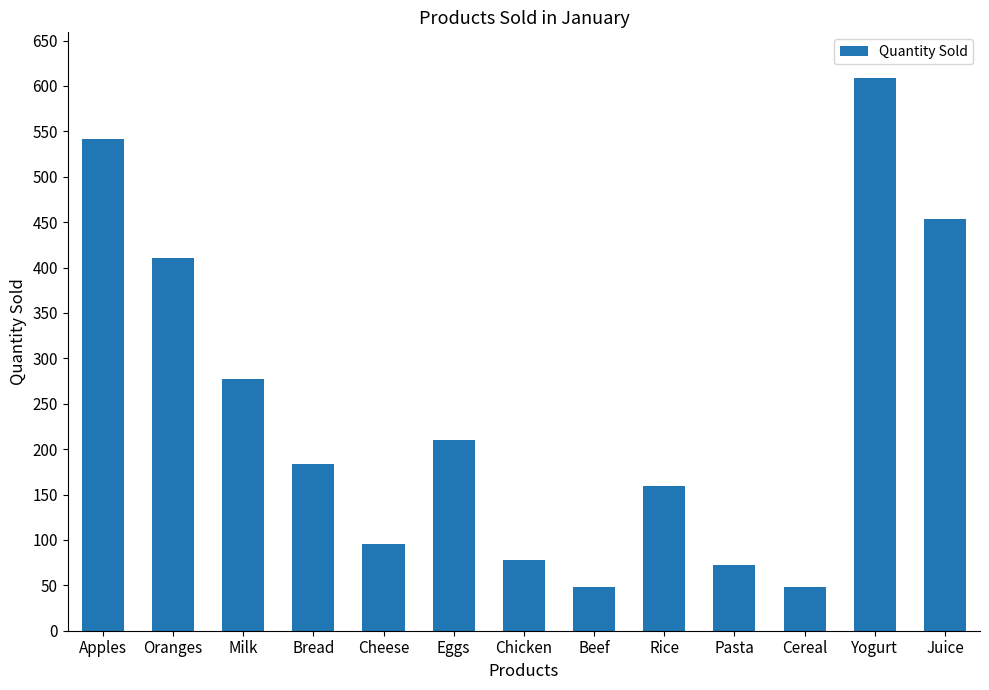

What is the sum of all values?

3187